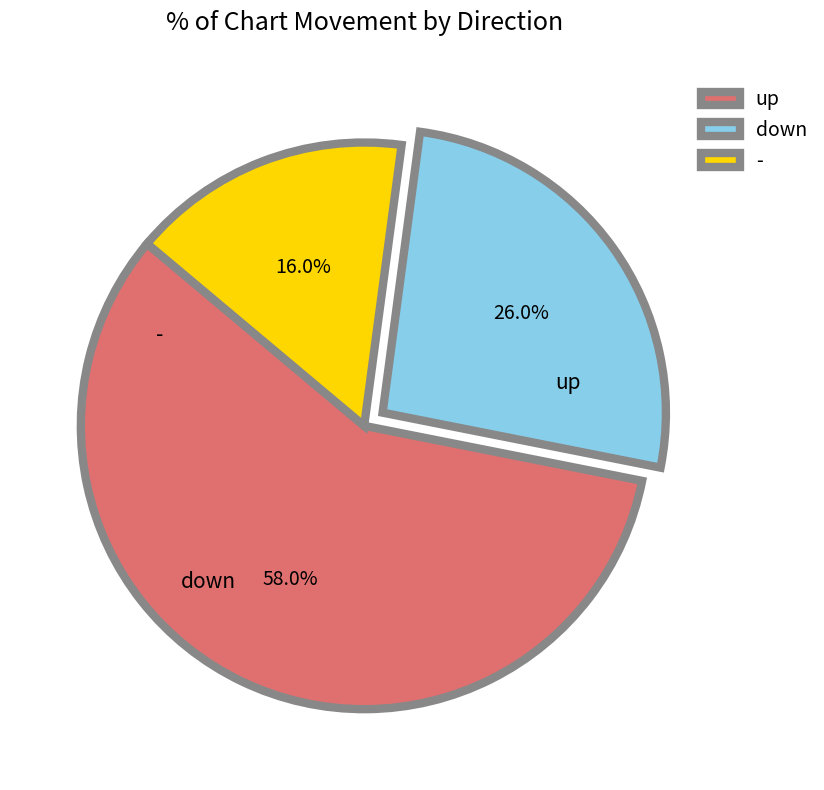

To the nearest percent, what is the difference between the up and down slice percentages?

32%